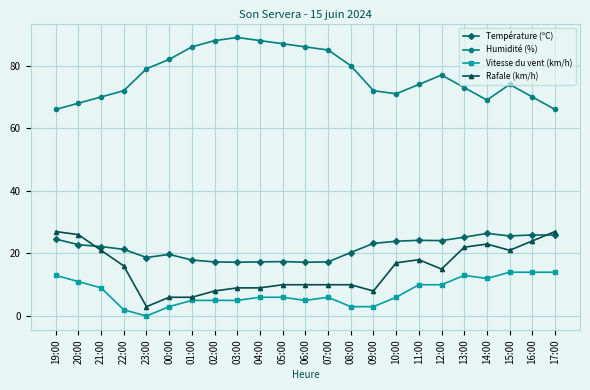

Which category has the lowest value across all series?

23:00